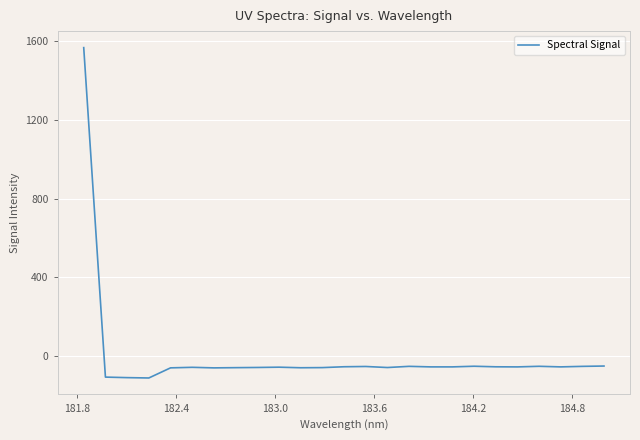

What is the difference between the maximum and minimum values?

1674.8